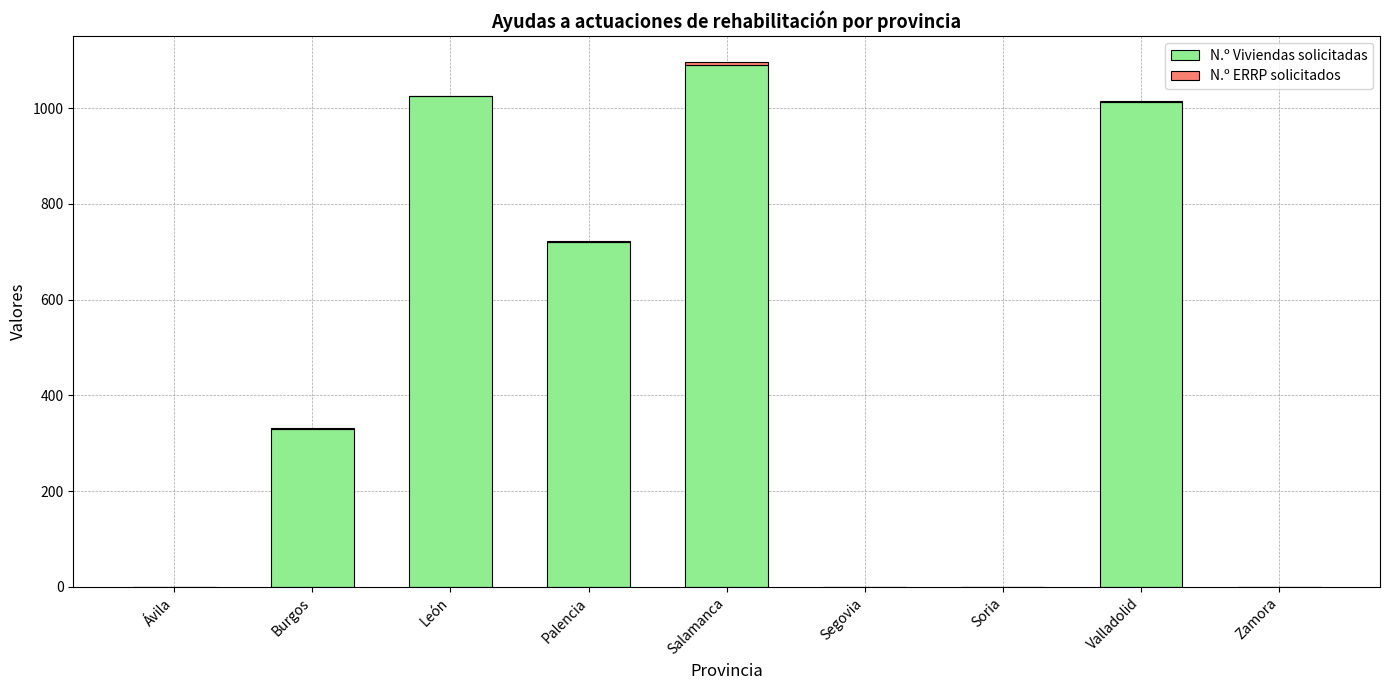

At which label does N.º Viviendas solicitadas reach its peak?

Salamanca